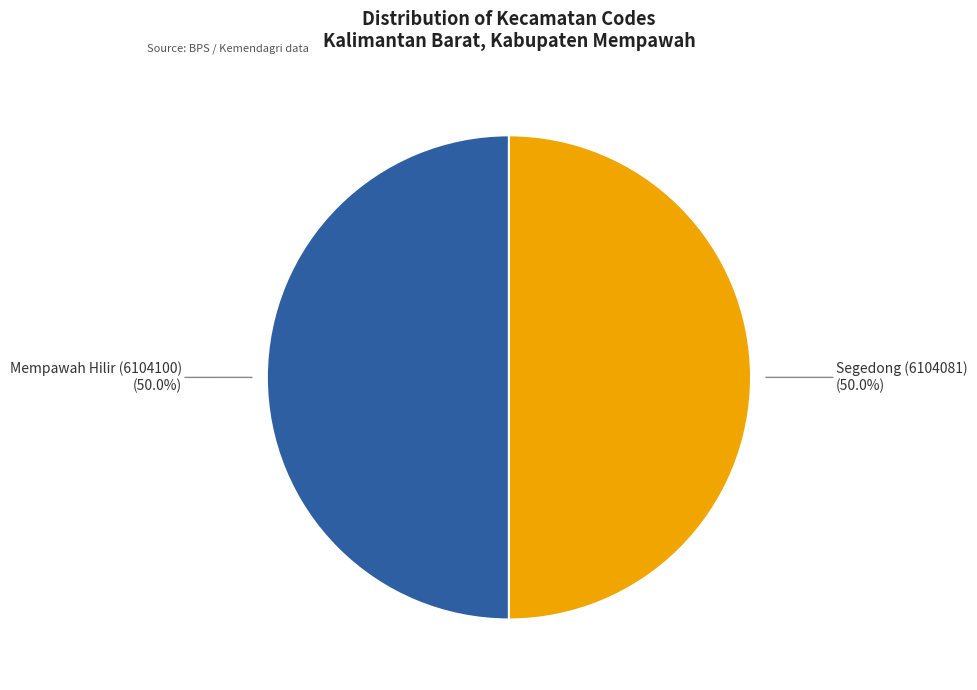

What portion of the pie excludes Mempawah Hilir (6104100)?

50.0%